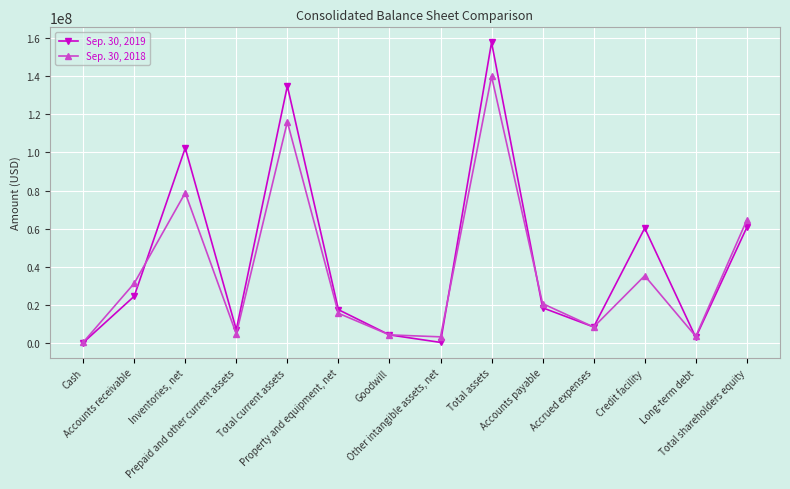

Between Cash and Total assets, which series saw the biggest shift?

Sep. 30, 2019